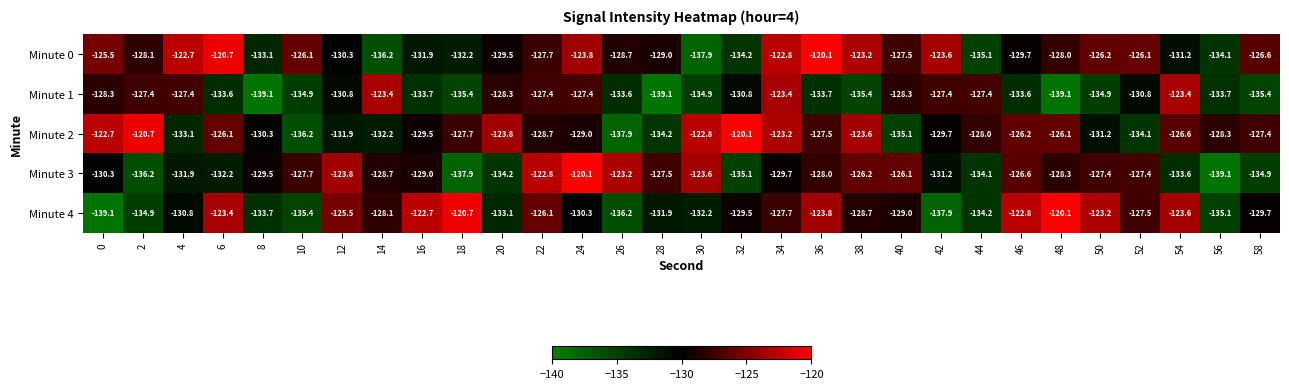

At which label does Minute 0 reach its peak?

36